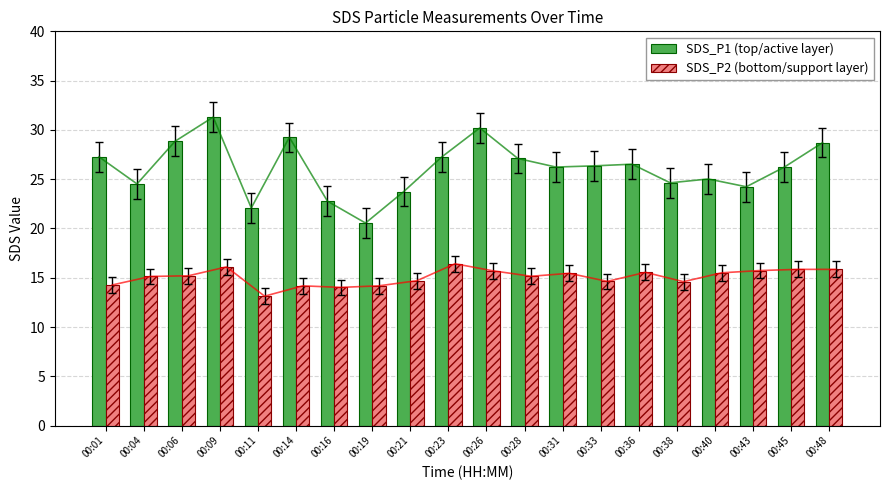

Does the chart contain any negative values?

No